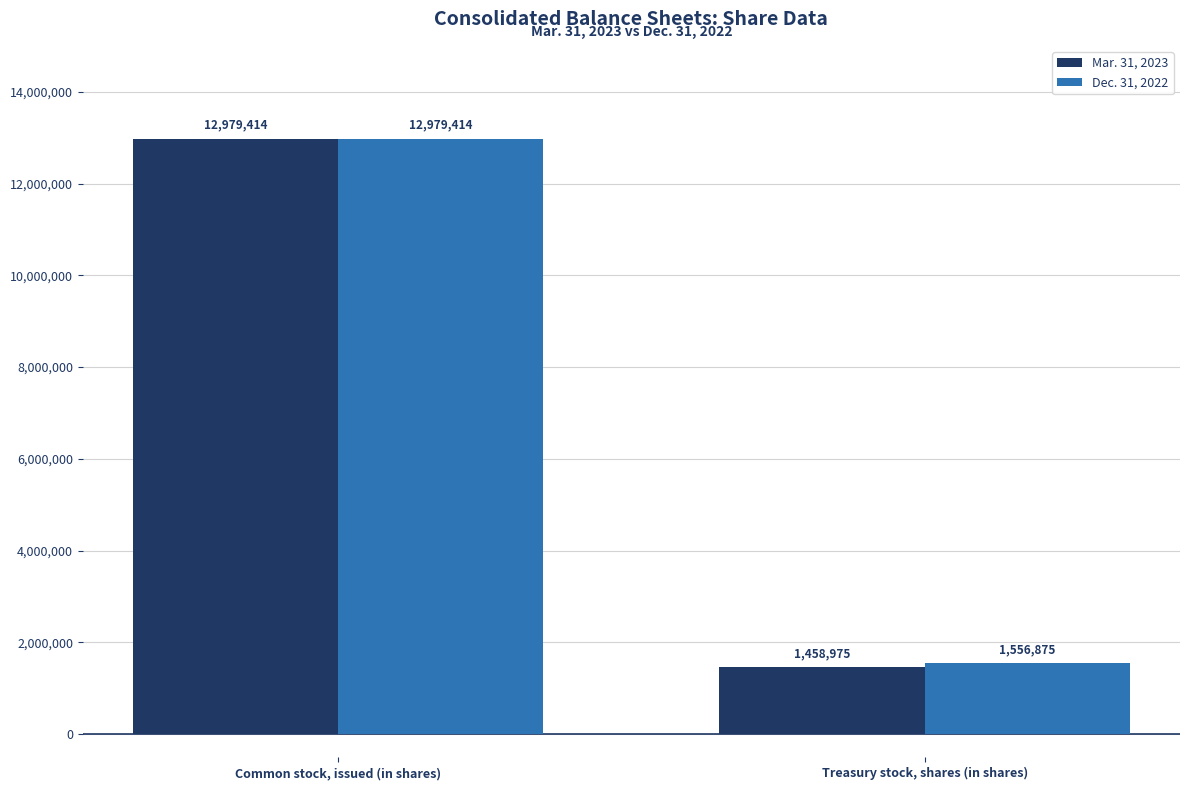

True or false: Mar. 31, 2023 has a value of 1458975 at Treasury stock, shares (in shares).

True